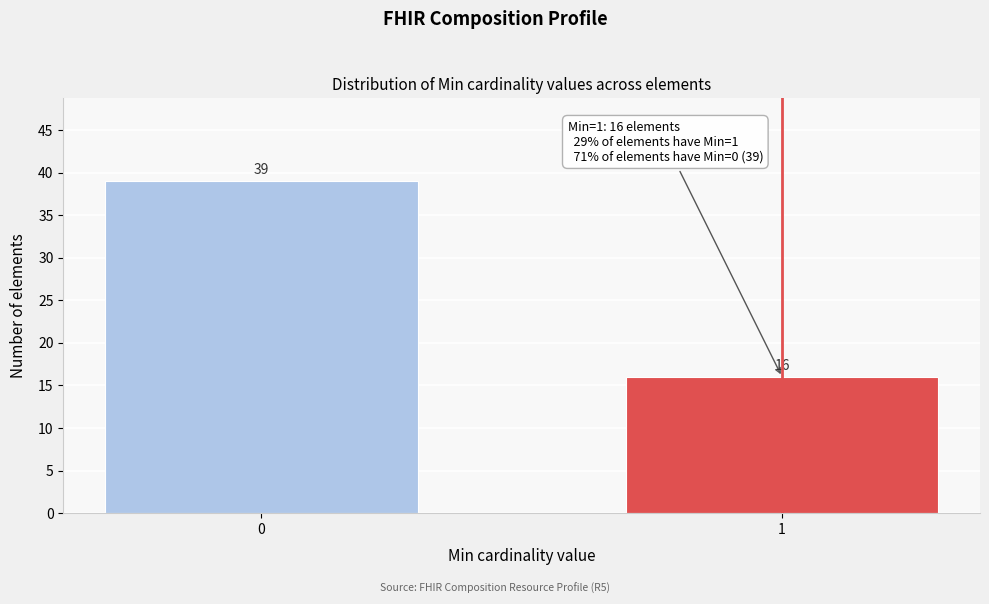

Reading left to right, list all the values displayed in this chart.

0=39	1=16